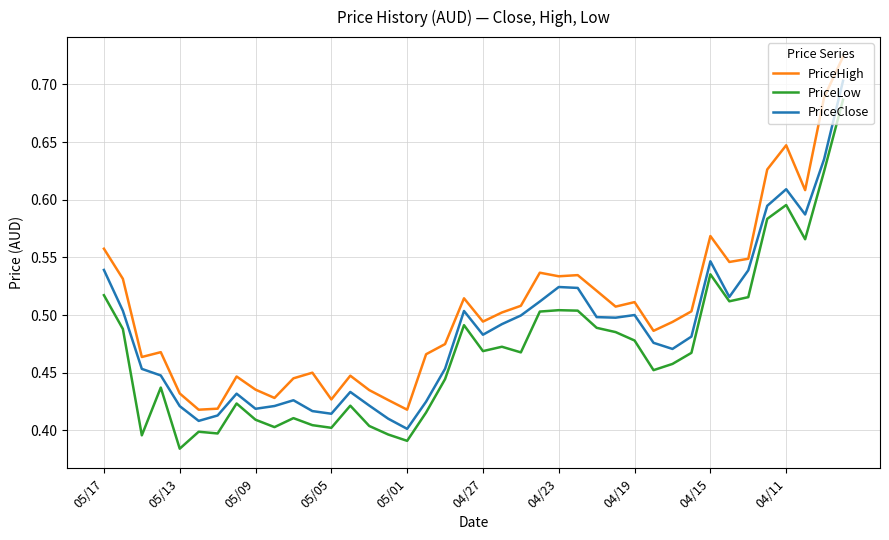

True or false: PriceLow and PriceHigh cross at least once.

False